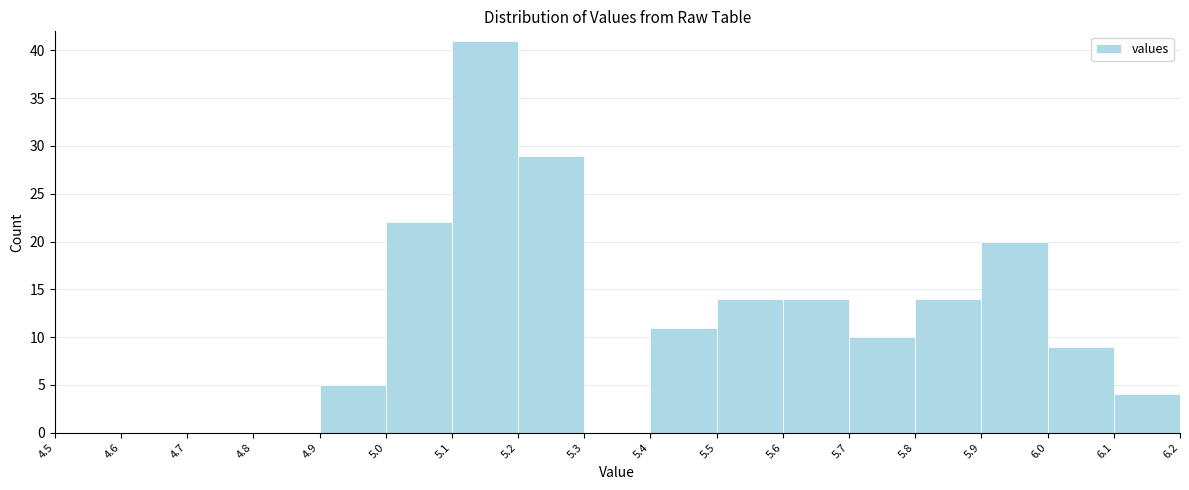

Reading left to right, list every bar in this chart as the range it spans on the x-axis followed by its height. The values are not printed on the chart, so give them approximately, as read against the axis.

4.5 to 4.6: 0
4.6 to 4.7: 0
4.7 to 4.8: 0
4.8 to 4.9: 0
4.9 to 5.0: 5
5.0 to 5.1: 22
5.1 to 5.2: 41
5.2 to 5.3: 29
5.3 to 5.4: 0
5.4 to 5.5: 11
5.5 to 5.6: 14
5.6 to 5.7: 14
5.7 to 5.8: 10
5.8 to 5.9: 14
5.9 to 6.0: 20
6.0 to 6.1: 9
6.1 to 6.2: 4